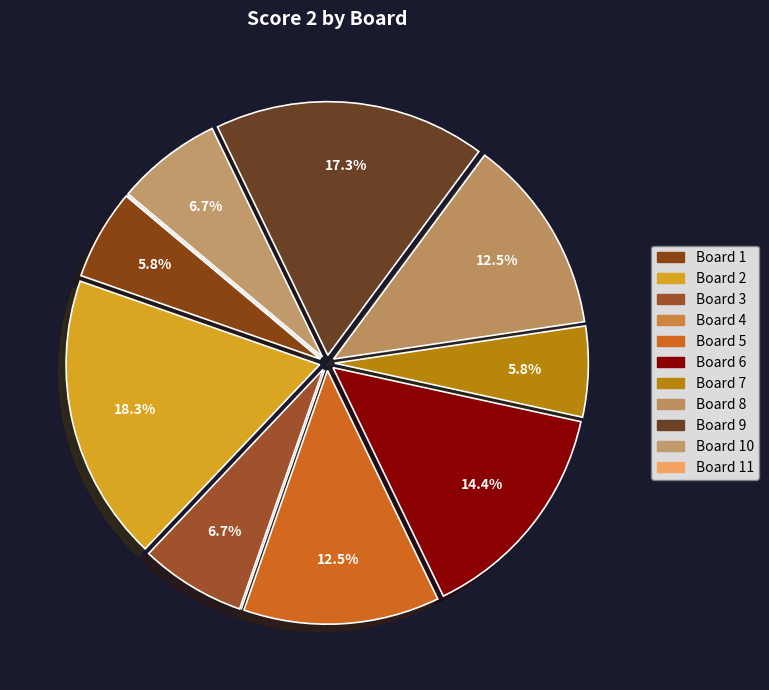

To the nearest percent, what portion does Board 9 represent?

17%